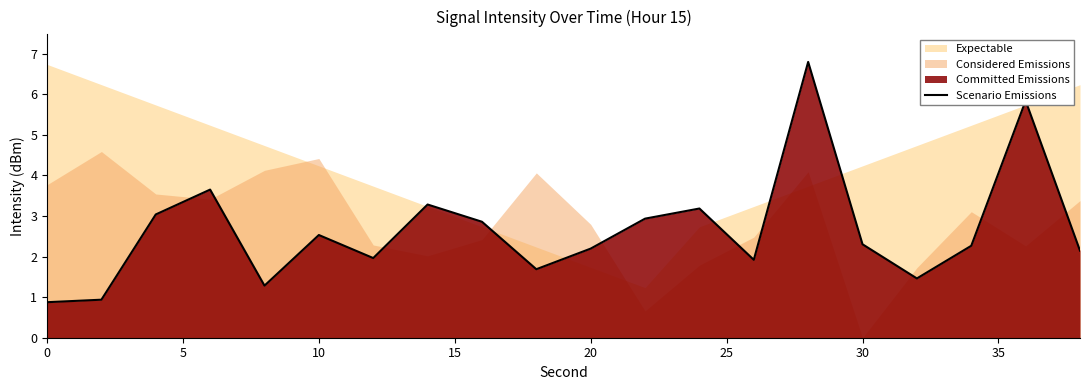

What is the sum of all values?

53.1